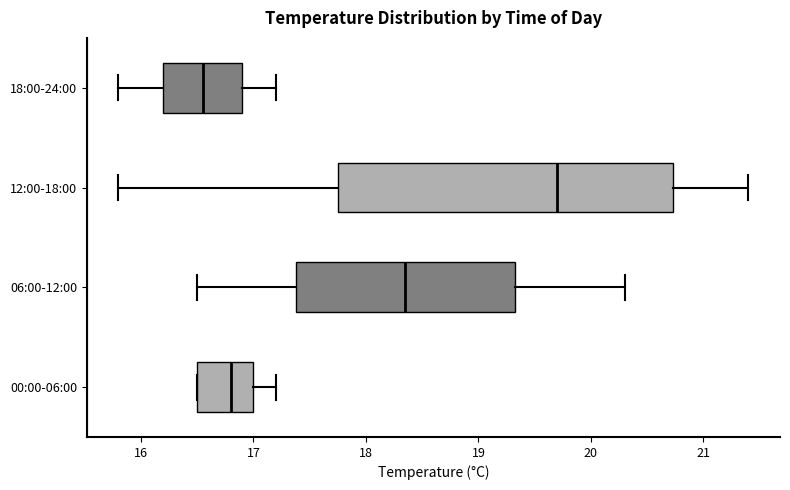

Which box is the widest, from its left edge to its right edge?

12:00-18:00